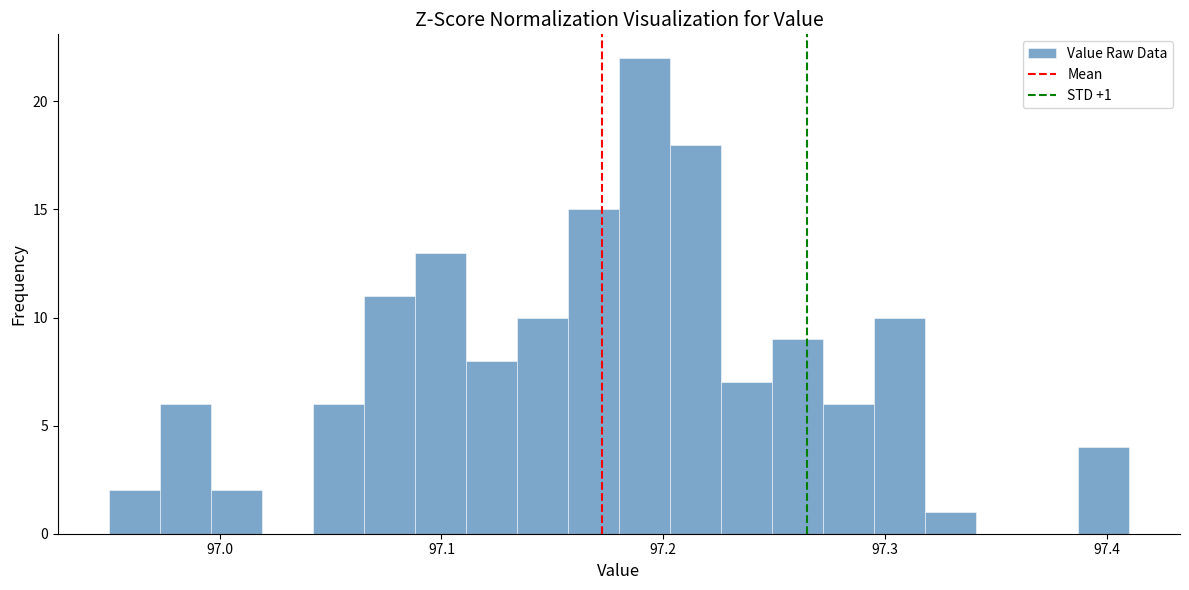

Around what value on the x-axis is the tallest bar? Give the approximate position of its centre, as read against the axis.

97.19